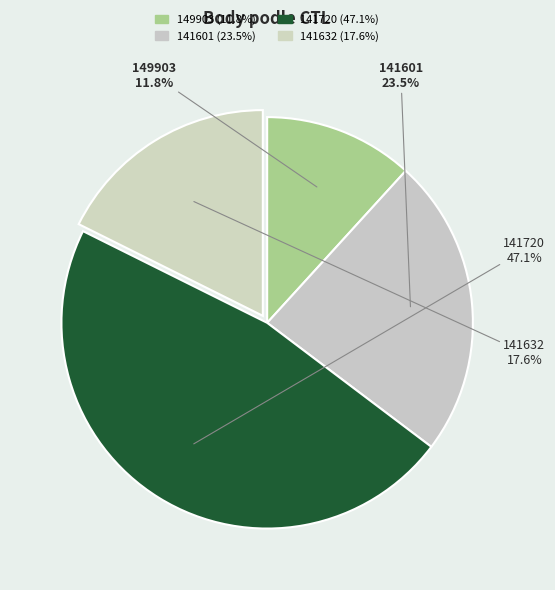

Approximately how many times larger is the value at 141601 compared to 149903?

2.0